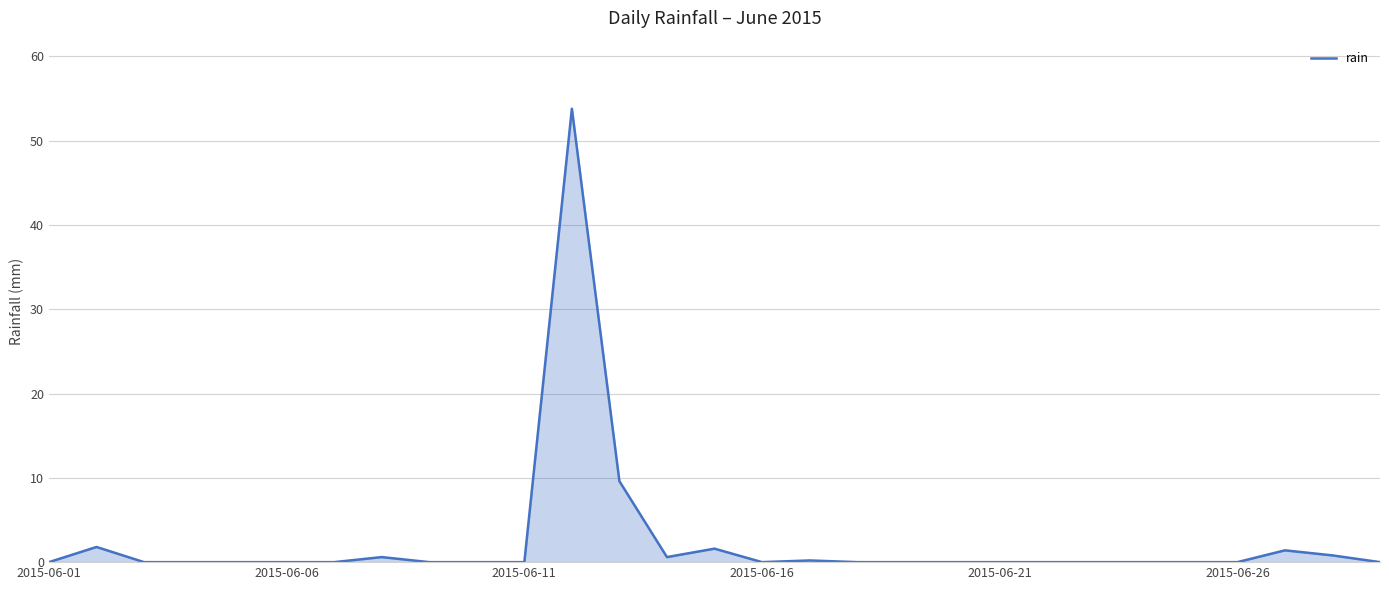

Does the chart have visible grid lines?

Yes